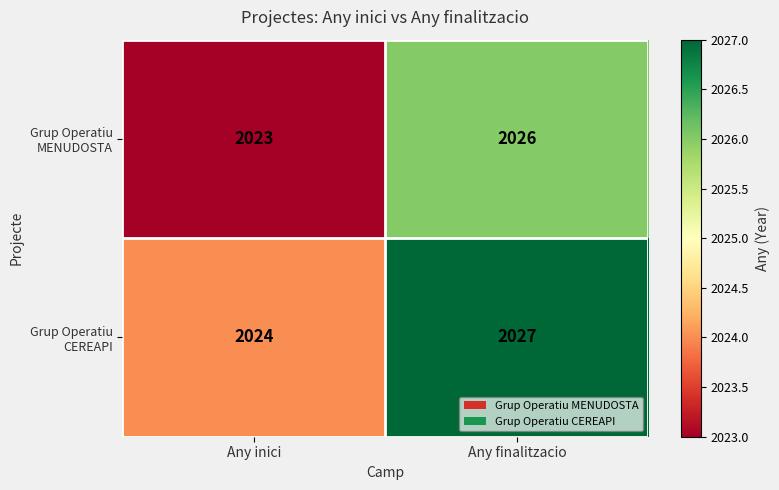

The Grup Operatiu CEREAPI series shows 2027 at Any finalitzacio. True or false?

True